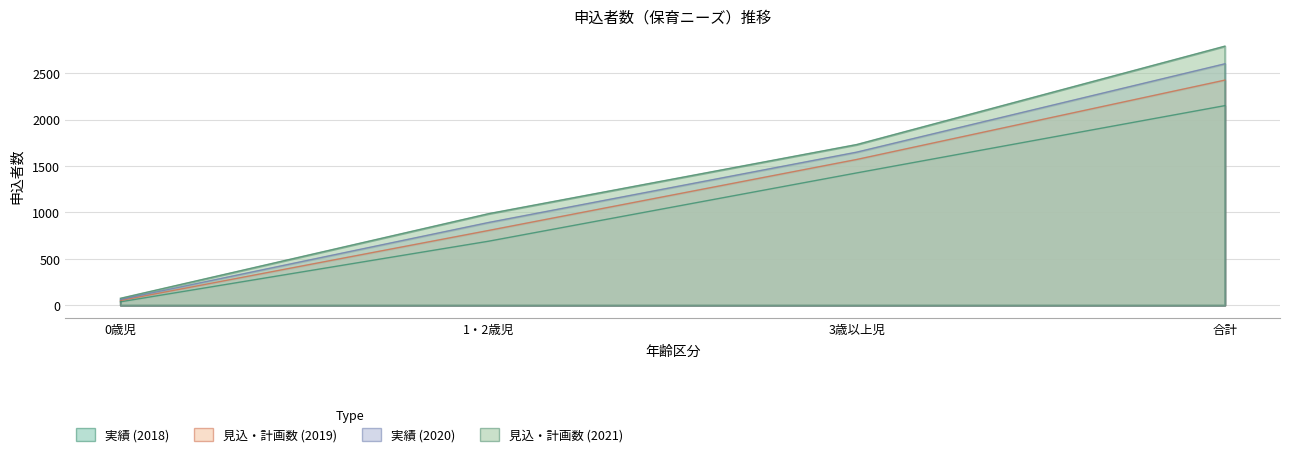

How many 実績 (2020) values are between 891 and 2601?

3